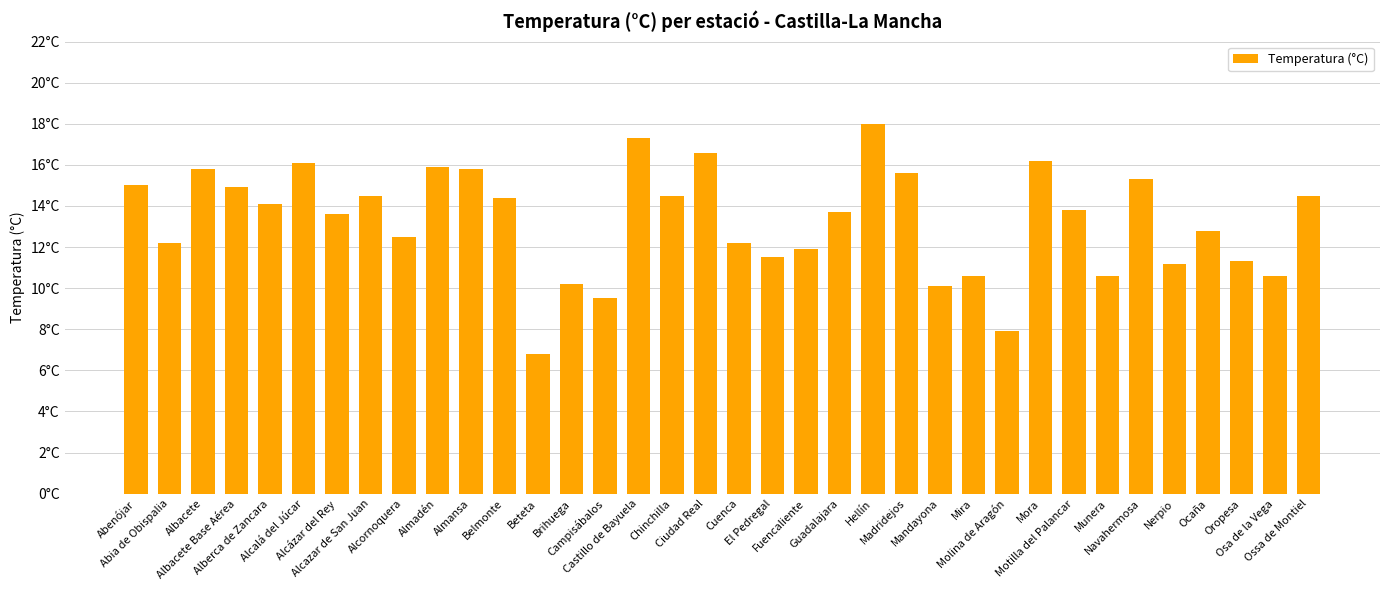

Reading left to right, list all the values displayed in this chart.

15.0	12.2	15.8	14.9	14.1	16.1	13.6	14.5	12.5	15.9	15.8	14.4	6.8	10.2	9.5	17.3	14.5	16.6	12.2	11.5	11.9	13.7	18.0	15.6	10.1	10.6	7.9	16.2	13.8	10.6	15.3	11.2	12.8	11.3	10.6	14.5